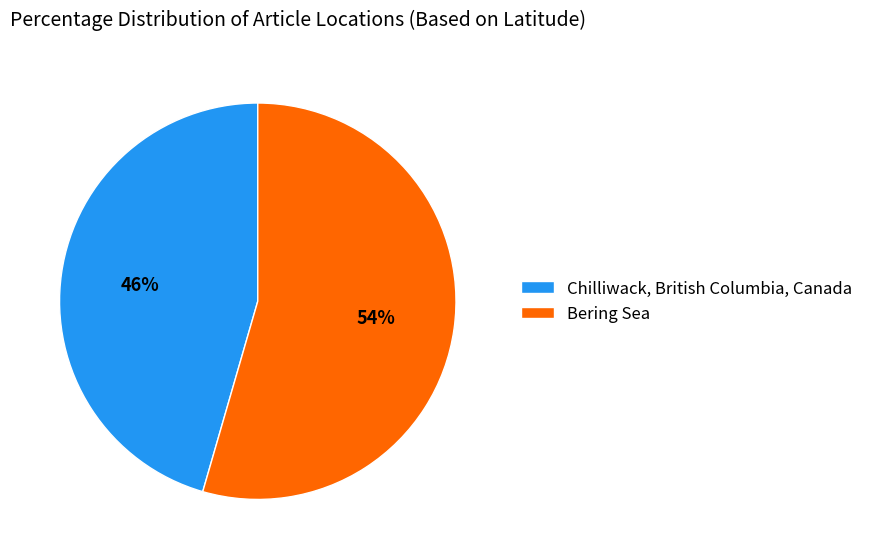

Do Bering Sea and Chilliwack, British Columbia, Canada together represent more than half of the pie?

Yes